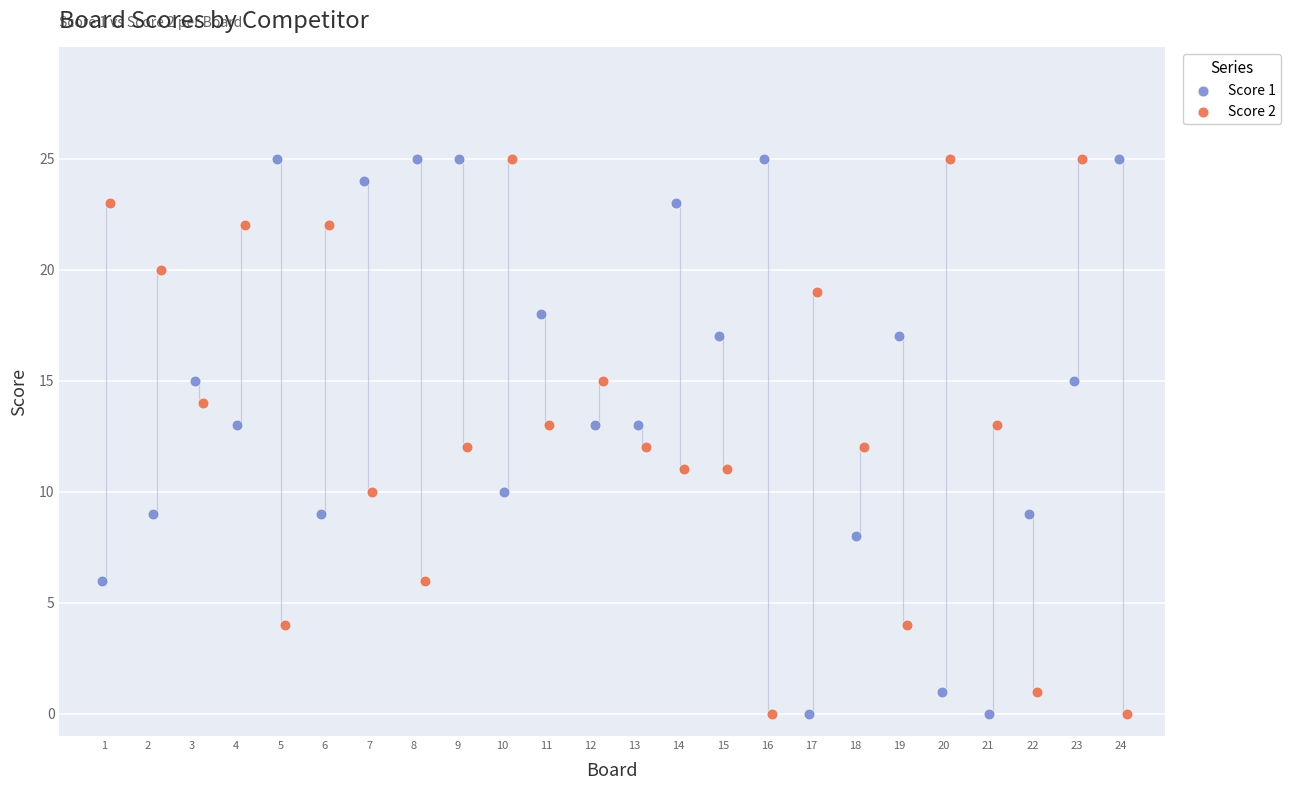

What are all the series names shown in the legend?

Score 1, Score 2